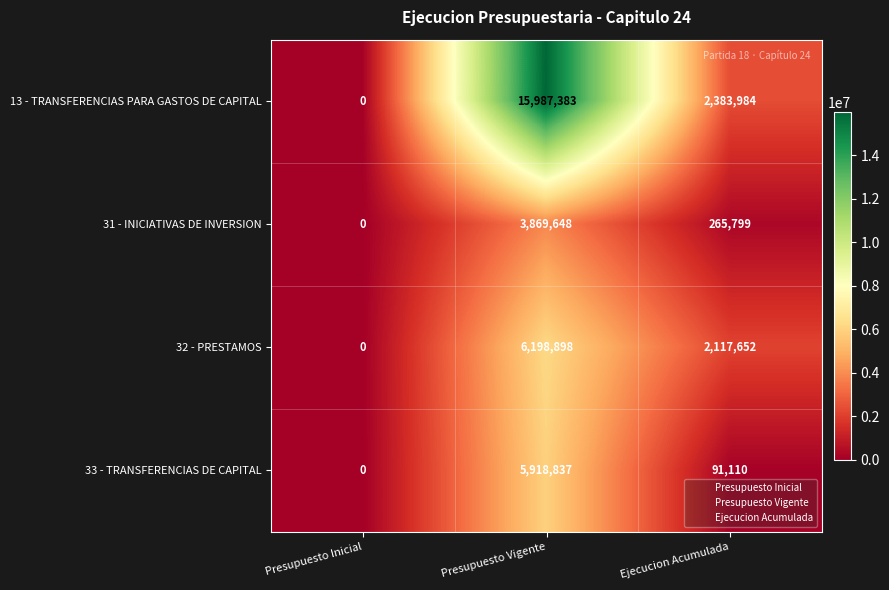

Reading left to right, extract all data points from this chart.

13 - TRANSFERENCIAS PARA GASTOS DE CAPITAL: Presupuesto Inicial=0	Presupuesto Vigente=15987383	Ejecucion Acumulada=2383984
31 - INICIATIVAS DE INVERSION: Presupuesto Inicial=0	Presupuesto Vigente=3869648	Ejecucion Acumulada=265799
32 - PRESTAMOS: Presupuesto Inicial=0	Presupuesto Vigente=6198898	Ejecucion Acumulada=2117652
33 - TRANSFERENCIAS DE CAPITAL: Presupuesto Inicial=0	Presupuesto Vigente=5918837	Ejecucion Acumulada=91110